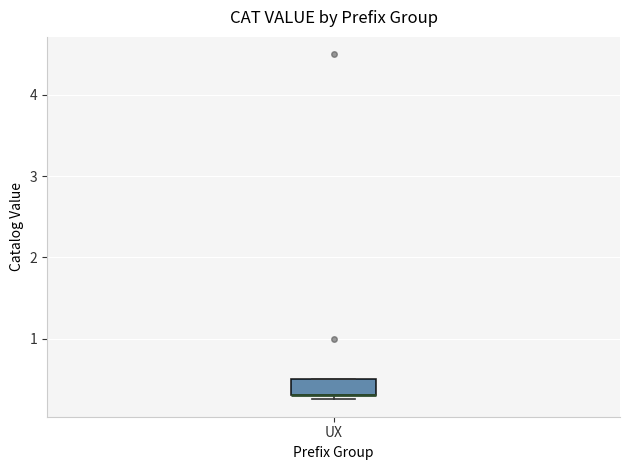

Transcribe this box plot: give where the median line is, the range the box spans, and where the two whiskers end, as read against the y-axis. The values are not printed on the chart, so give them approximately, as read against the axis.

median 0.3 (drawn on the box's lower edge), box 0.3 to 0.5, whiskers 0.3 (just below the box's lower edge) to 0.5